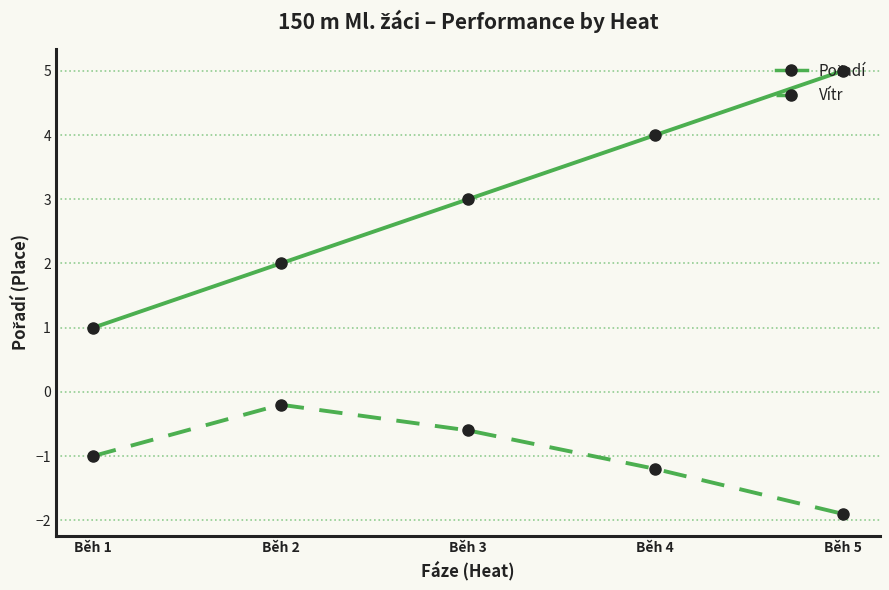

What is the value of the Vítr point at the 5th from the left?

-1.9